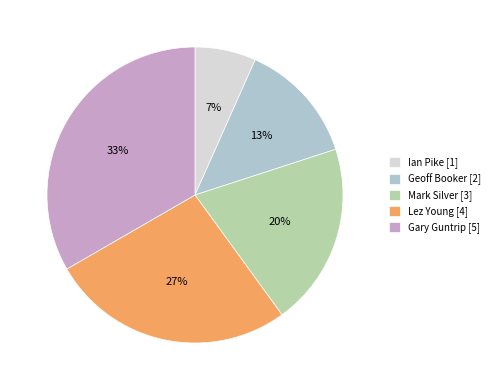

Is Geoff Booker the majority of the pie?

No